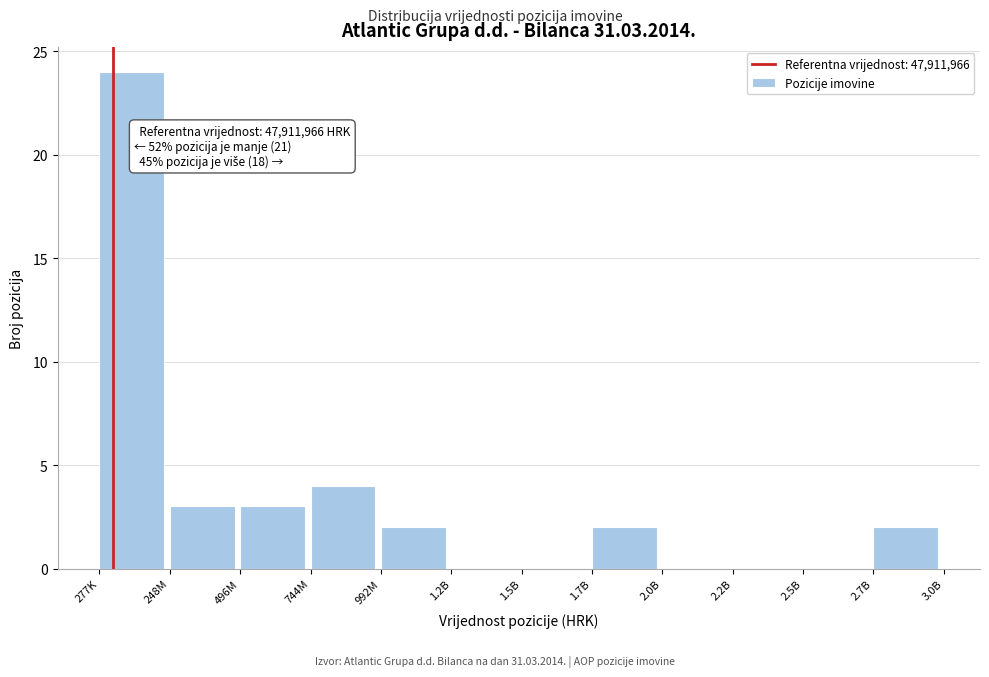

Reading right to left, what are all the values shown in this chart?

2.7B=2	2.5B=0	2.2B=0	2.0B=0	1.7B=2	1.5B=0	1.2B=0	992M=2	744M=4	496M=3	248M=3	277K=24